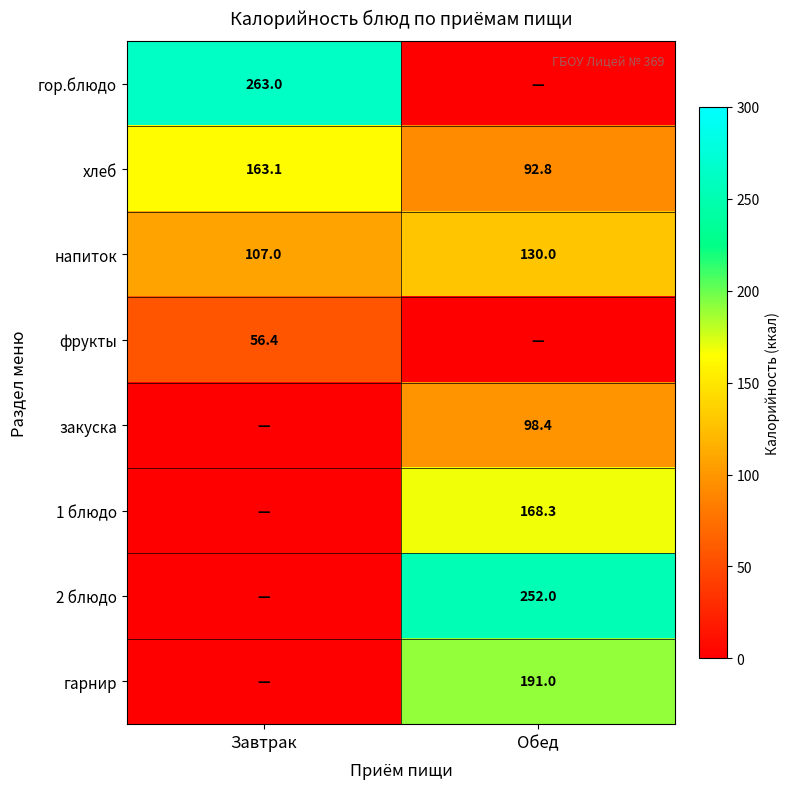

What is the difference between the напиток values at Обед and Завтрак?

23.0